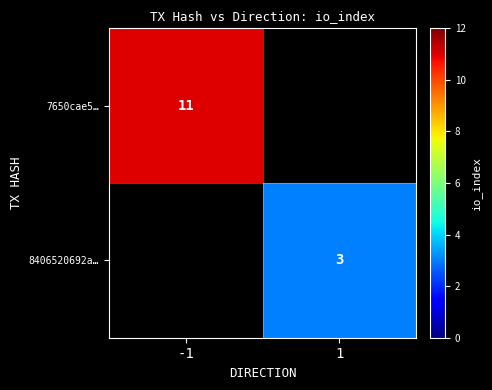

Is it true that 8406520692a… equals 2.1 at 1?

False